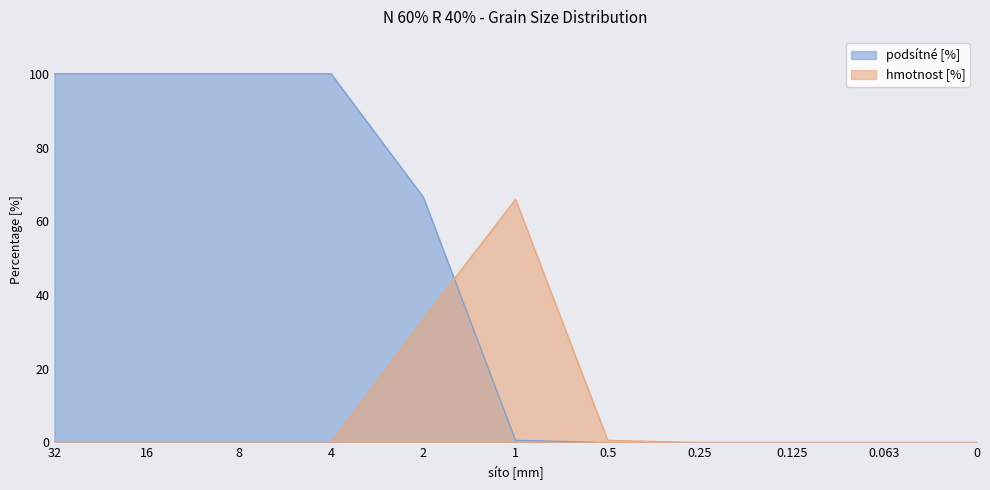

Is it true that podsítné [%] equals 0.0 at 0.063?

True